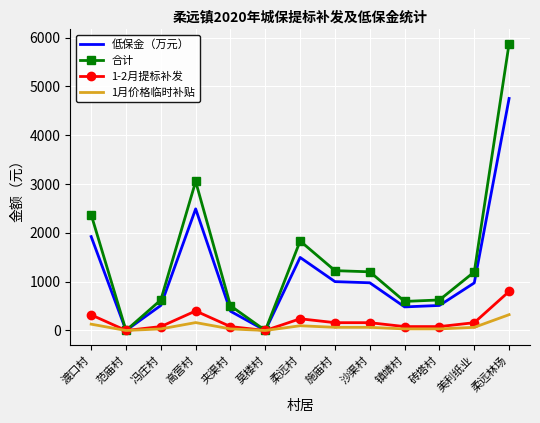

What is the average value of the 1-2月提标补发 series?

196.9